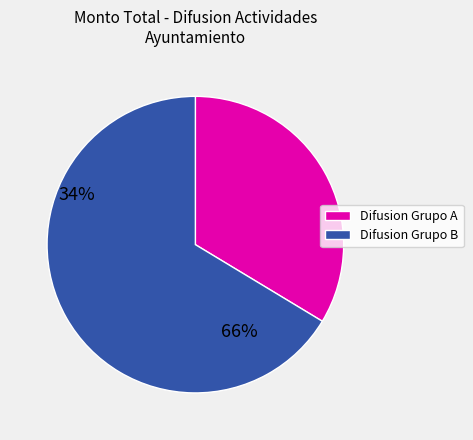

Is there a majority slice in this chart?

Yes